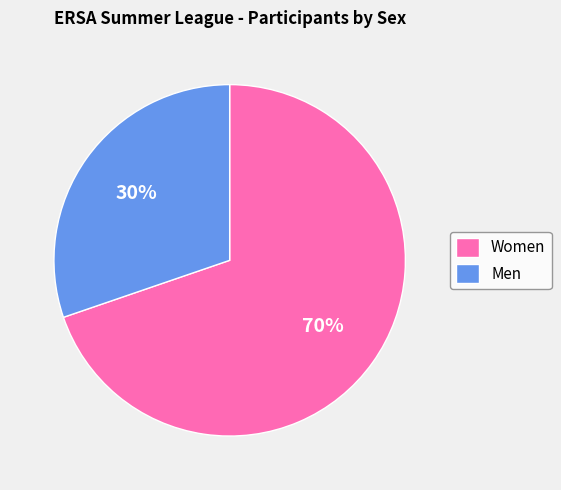

What is the smallest slice in the pie chart?

Men